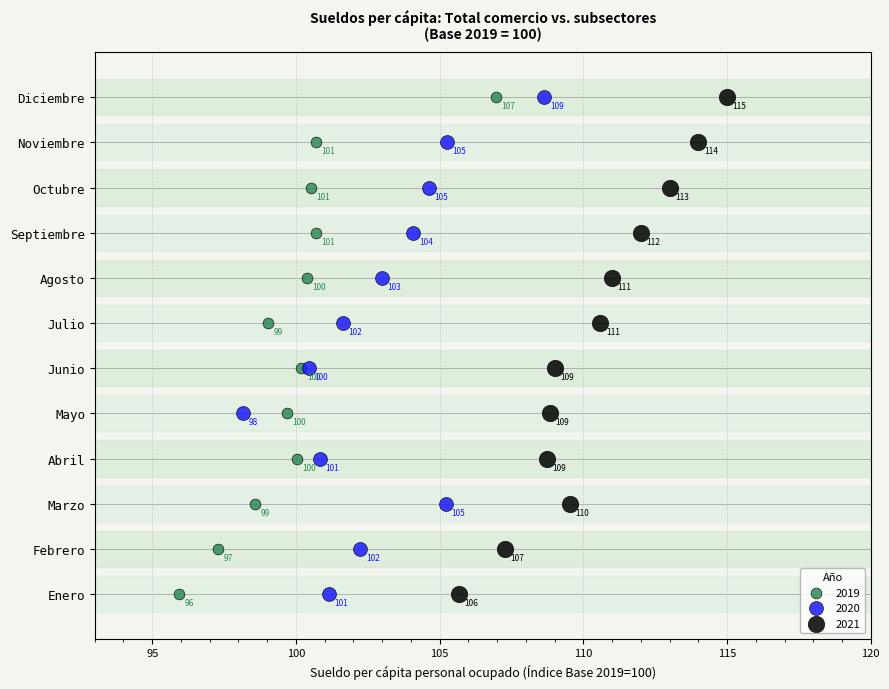

What are all the series names shown in the legend?

2019, 2020, 2021